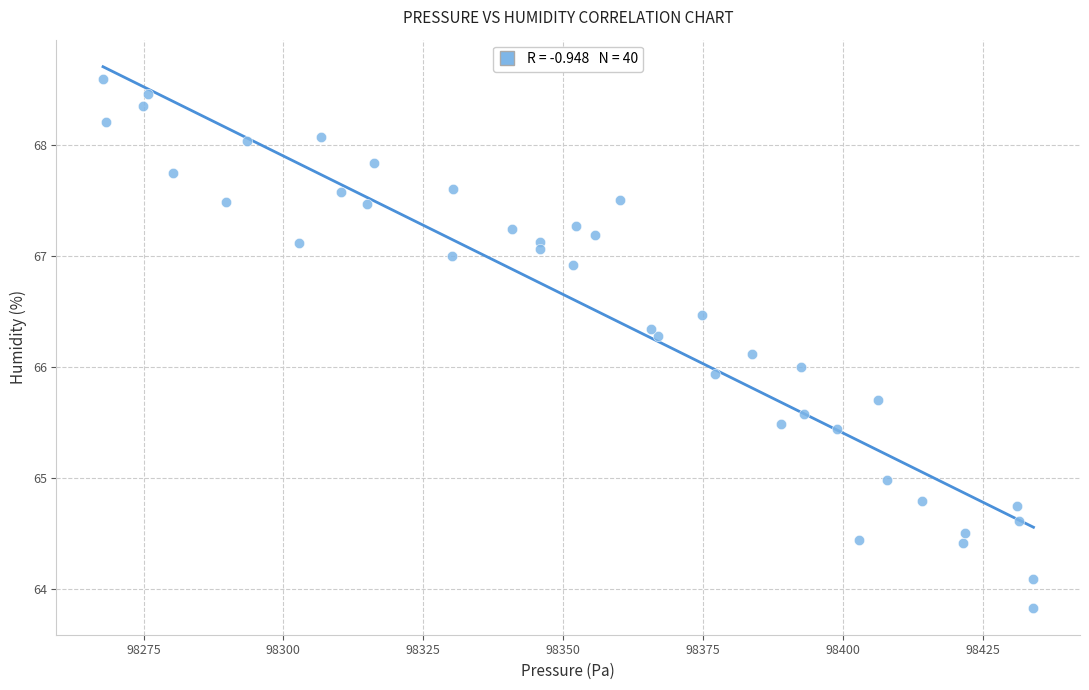

What is the range of X values (max minus min)?

166.3